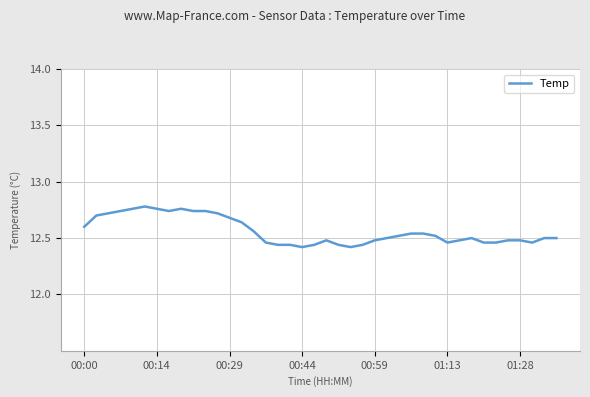

How many lines are shown in the chart?

1